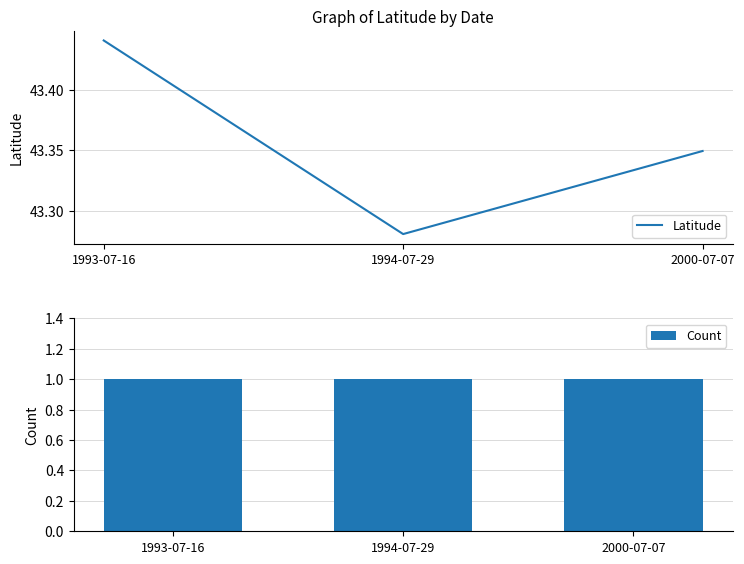

What is the value of the Latitude bar at the 1st from the left?

43.4